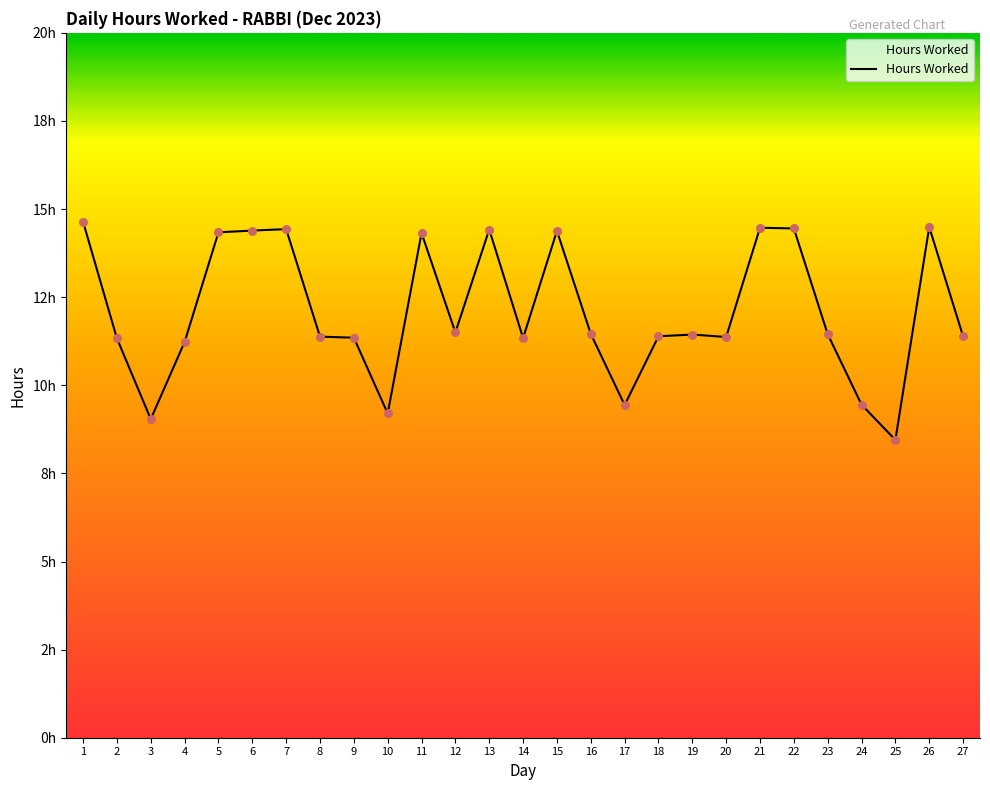

Approximately how many times larger is the value at 7 compared to 22?

1.0